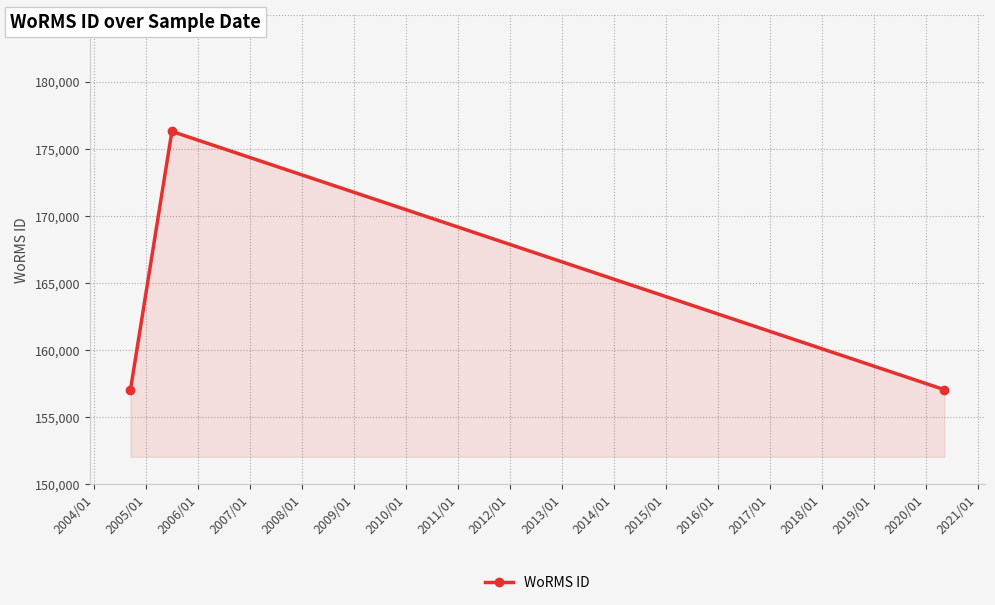

What is the sum of all values?

490412